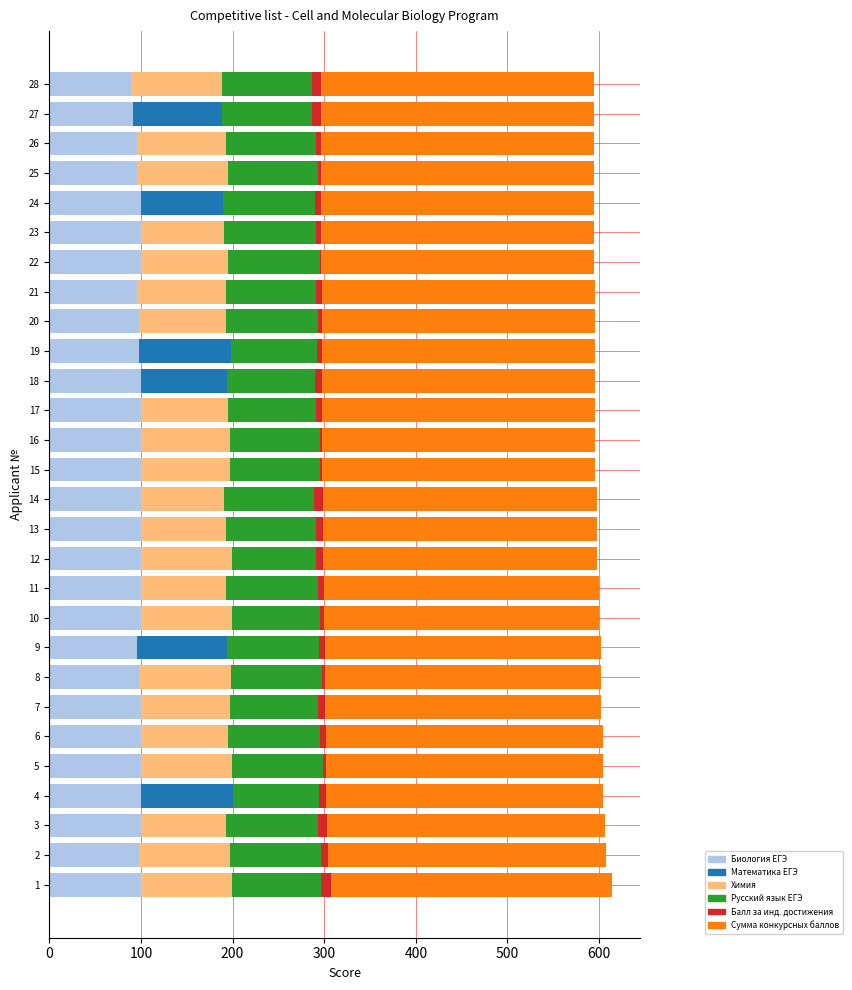

True or false: Биология ЕГЭ has a value of 169 at 24.

False